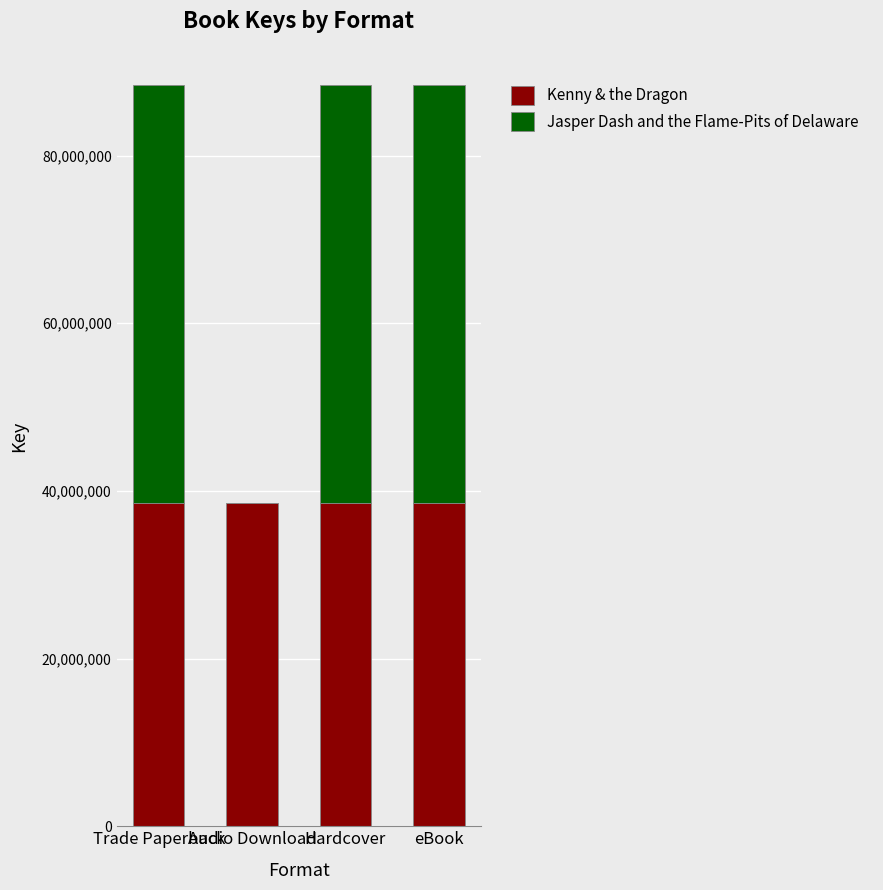

What is the maximum value for Kenny & the Dragon?

38497772